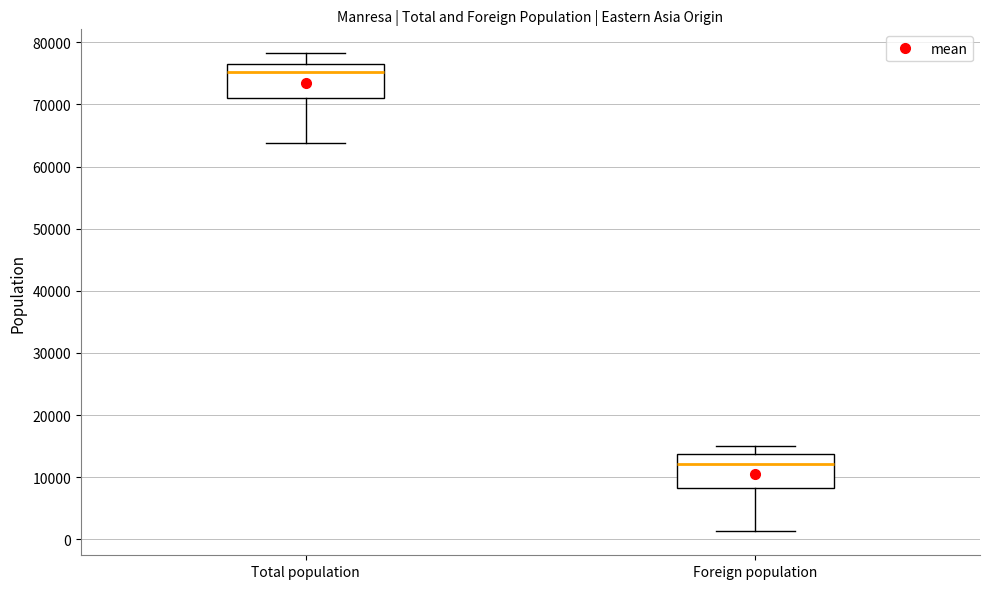

Reading left to right, read every box against the y-axis: the position of its median line, the range the box covers, and the ends of its whiskers. The values are not printed on the chart, so give them approximately, as read against the axis.

Total population: median 75000, box 71000 to 77000, whiskers 64000 to 78000
Foreign population: median 12000, box 8000 to 14000, whiskers 1000 to 15000